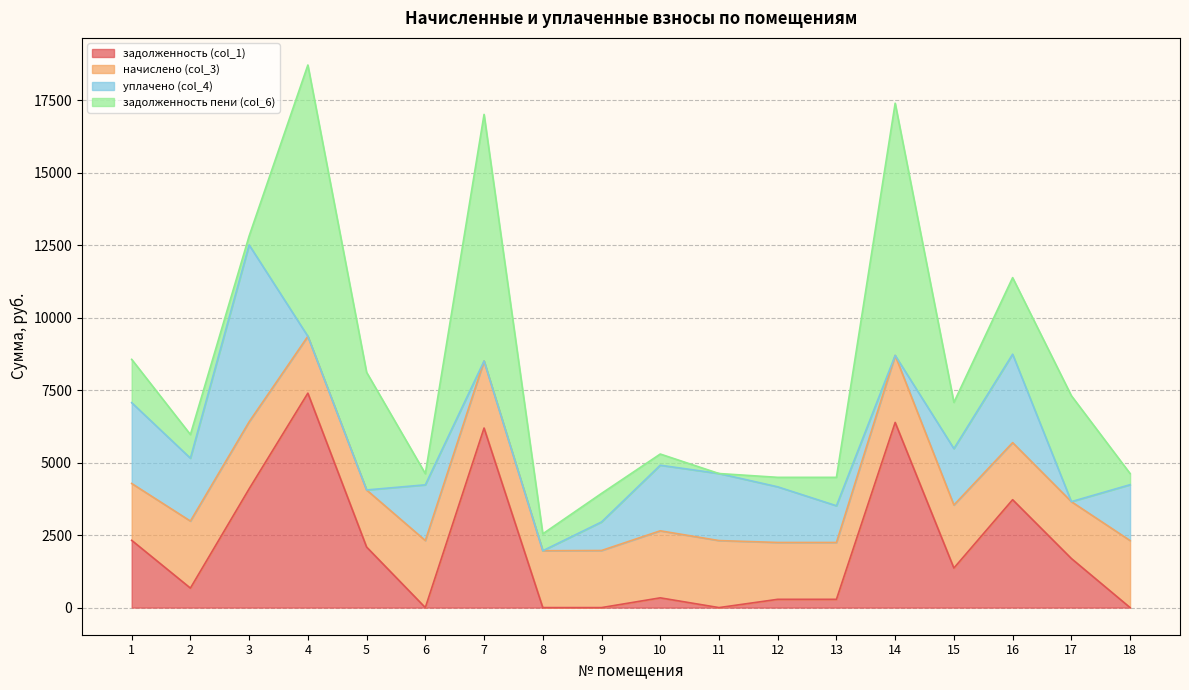

True or false: задолженность пени (col_6) has more than 0 points higher than both neighbors.

True